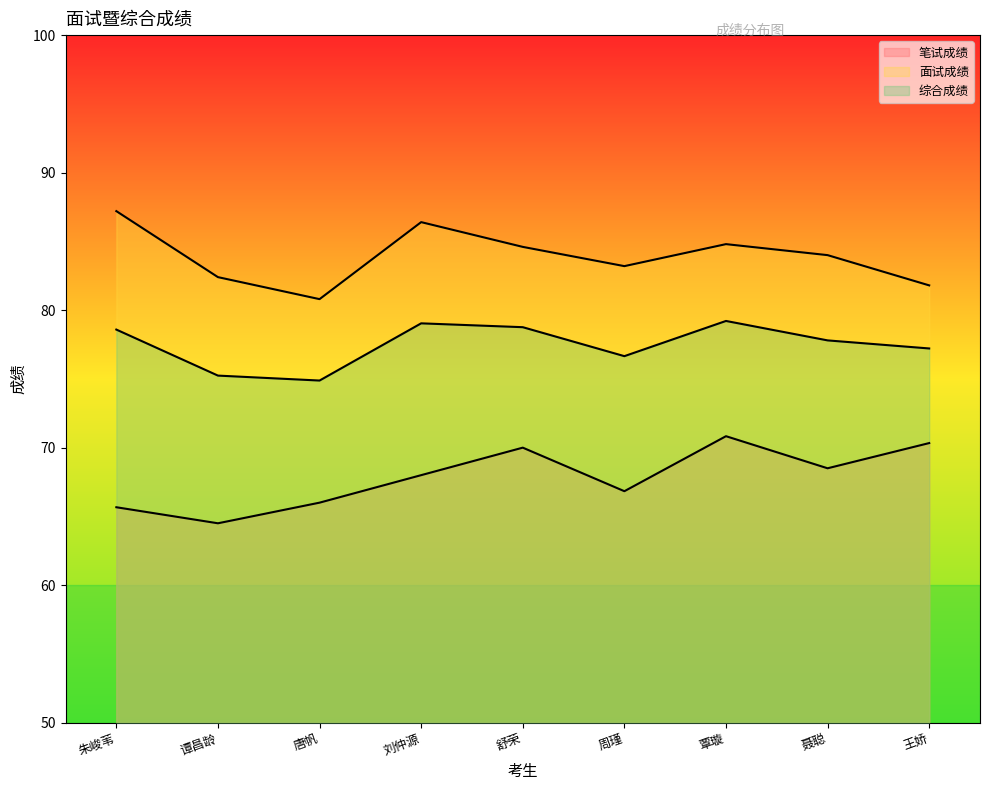

How many interior local valleys does the 笔试成绩 series have?

3